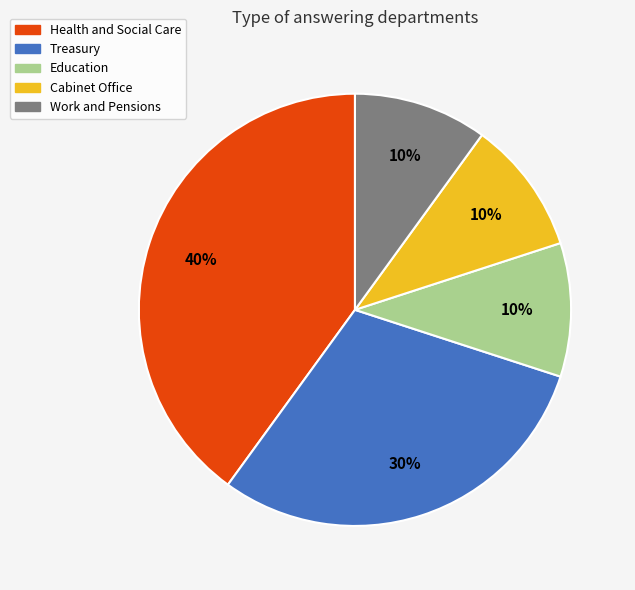

To the nearest percent, what is the difference between the largest and smallest slice percentages?

30%